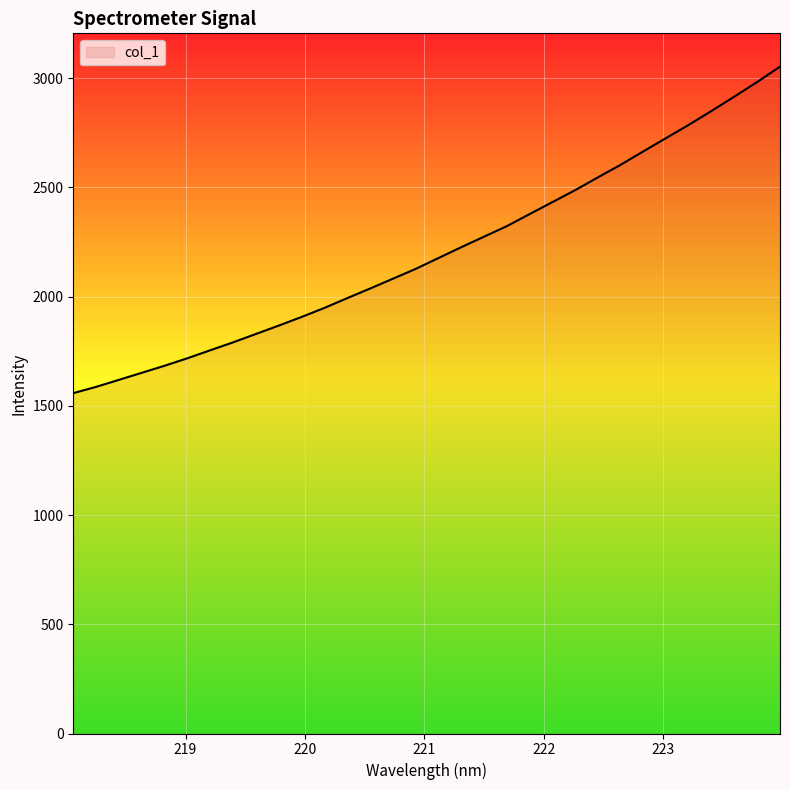

What is the minimum value shown in the chart?

1558.2